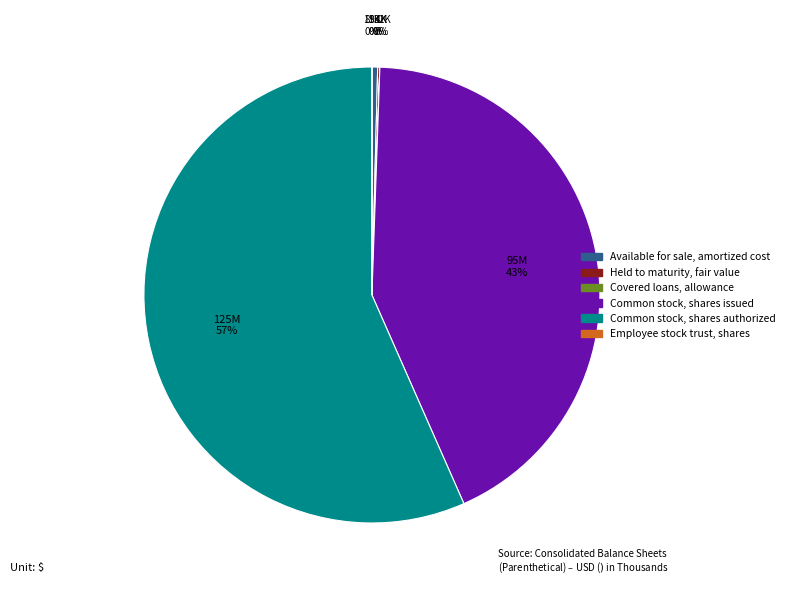

Do Available for sale, amortized cost and Common stock, shares issued together represent more than half of the pie?

No